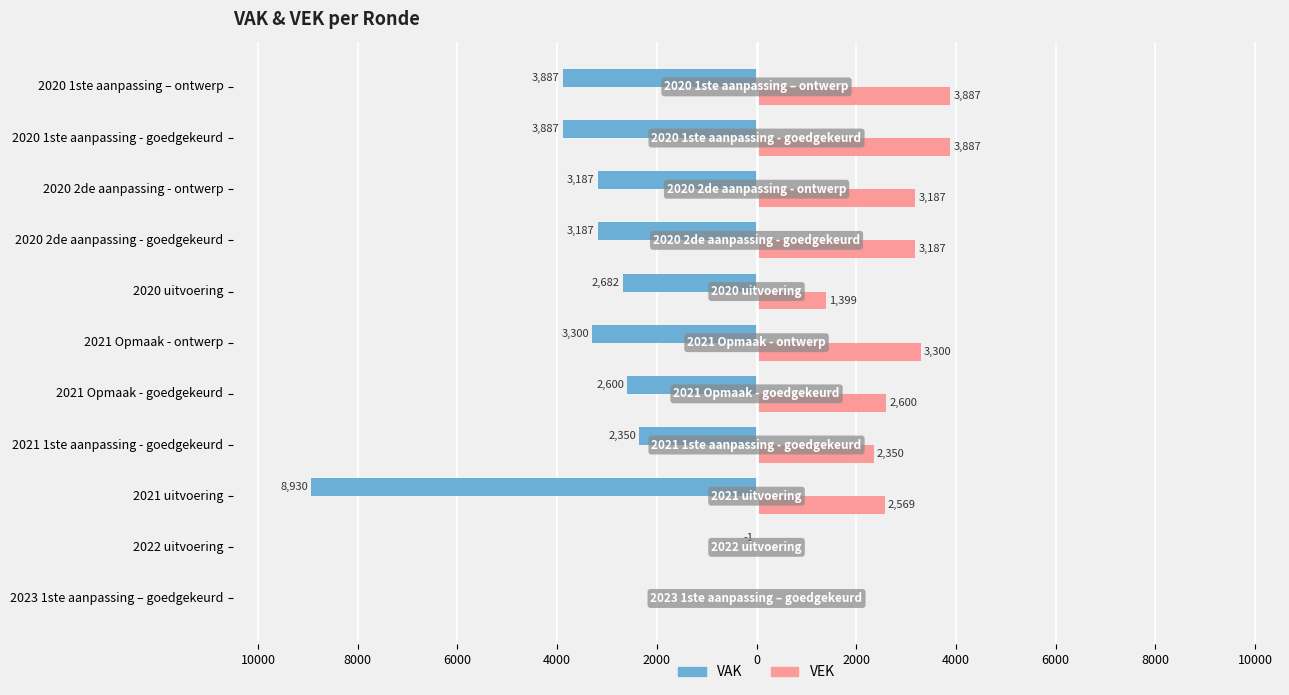

What are all the series names shown in the legend?

VAK, VEK